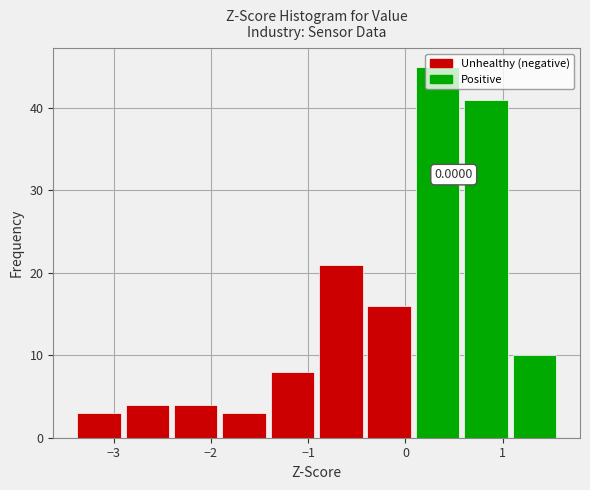

Over which range of the x-axis is the bar tallest?

0.1 to 0.6